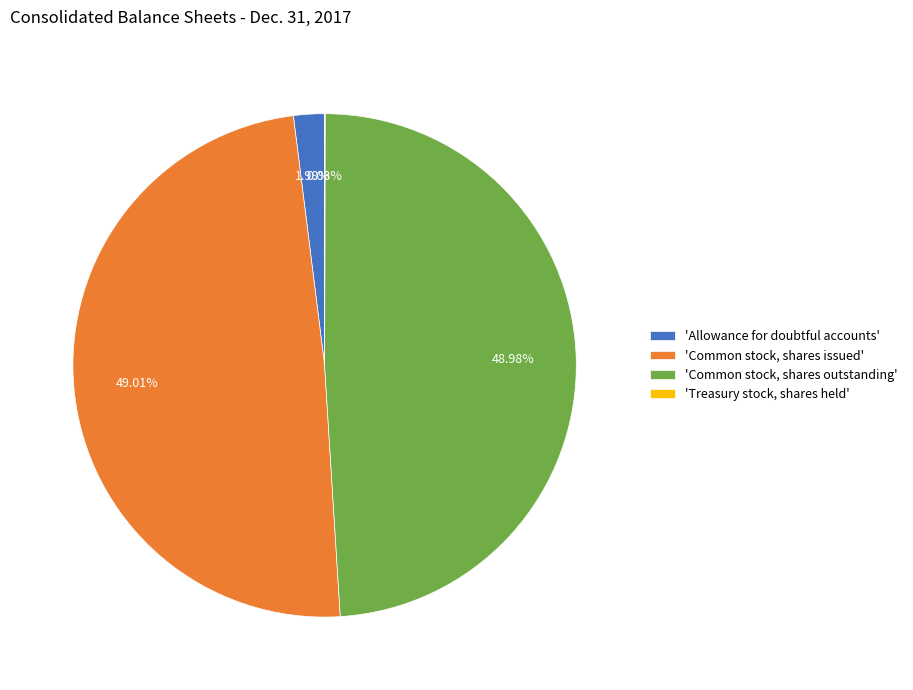

Is the sum of 'Common stock, shares issued' and 'Common stock, shares outstanding' greater than half?

Yes